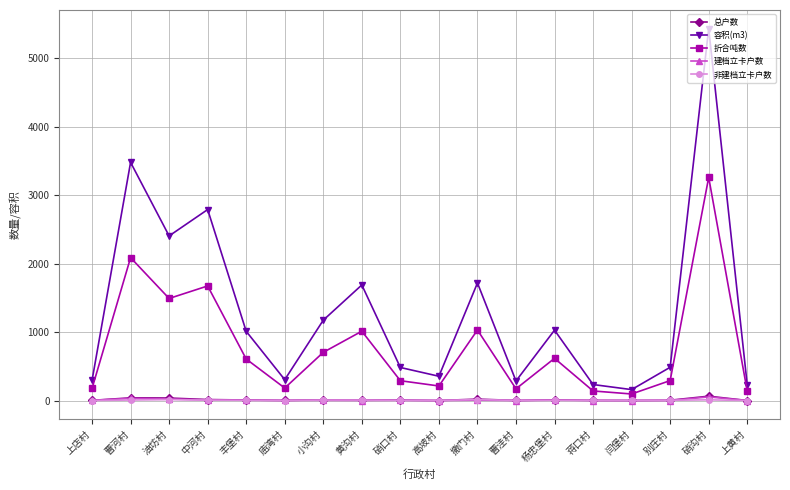

How many series are shown in this chart?

5